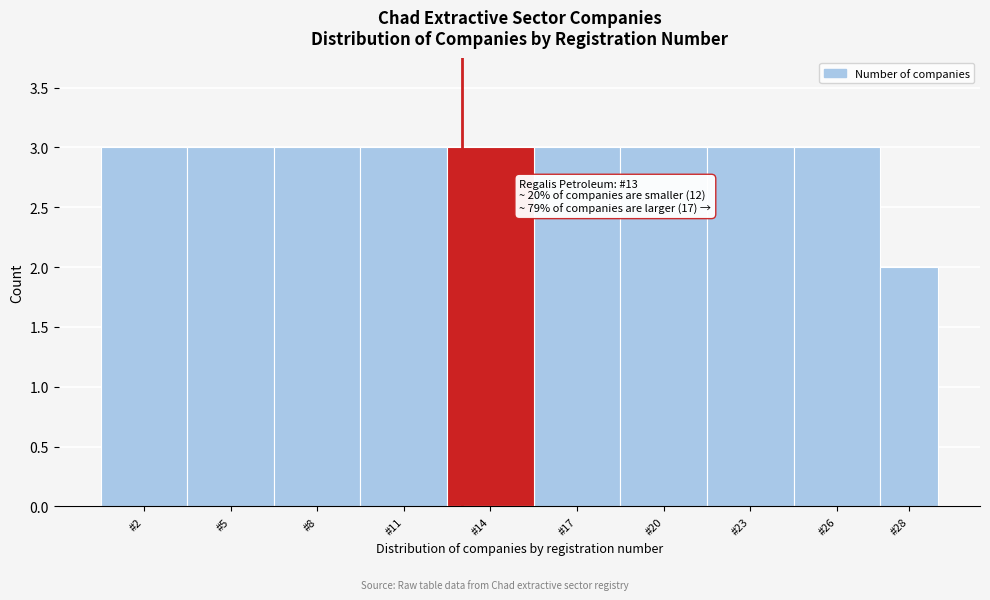

Reading left to right, list all the values displayed in this chart.

3	3	3	3	3	3	3	3	3	2